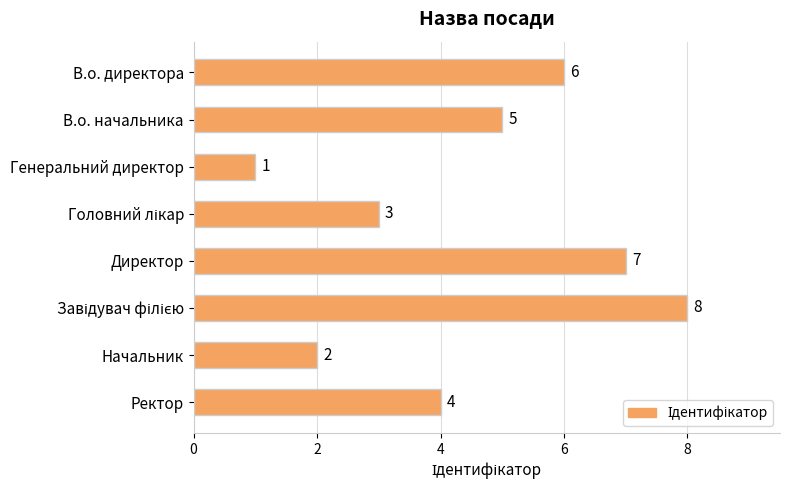

What is the sum of all values?

36